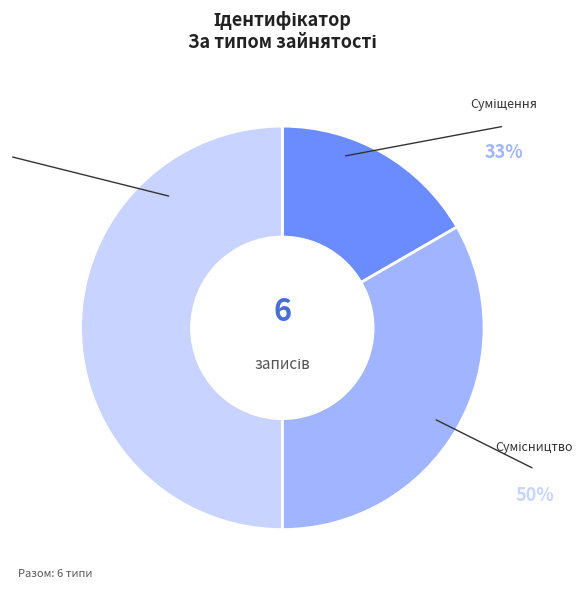

Count the number of slices in the pie.

3